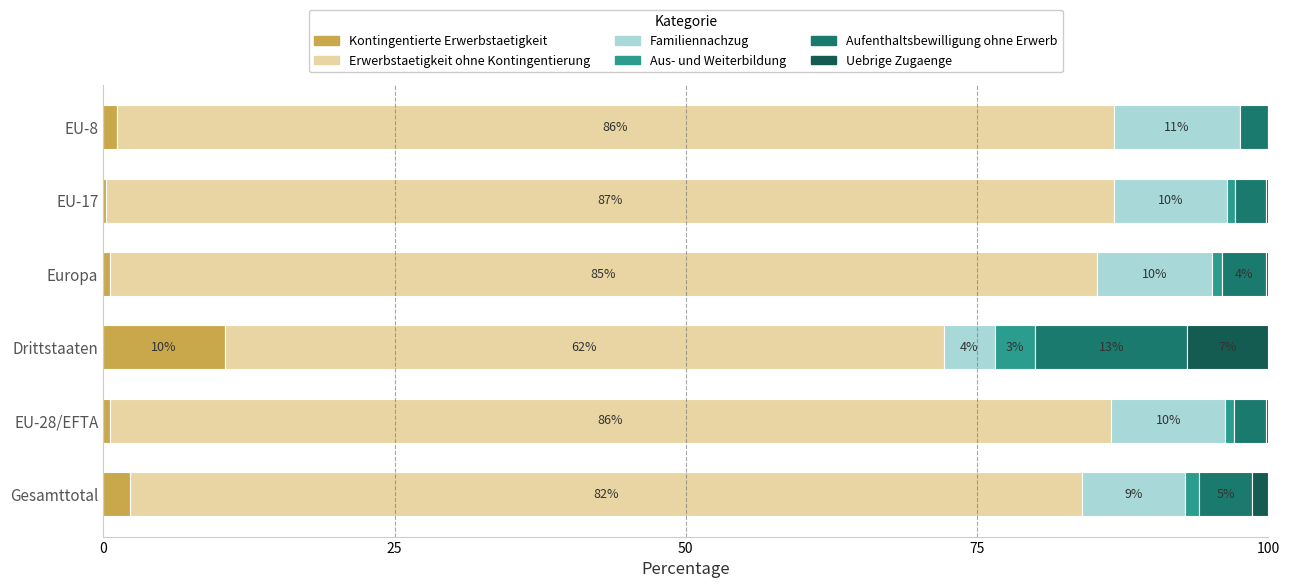

What are all the series names shown in the legend?

Kontingentierte Erwerbstaetigkeit, Erwerbstaetigkeit ohne Kontingentierung, Familiennachzug, Aus- und Weiterbildung, Aufenthaltsbewilligung ohne Erwerb, Uebrige Zugaenge